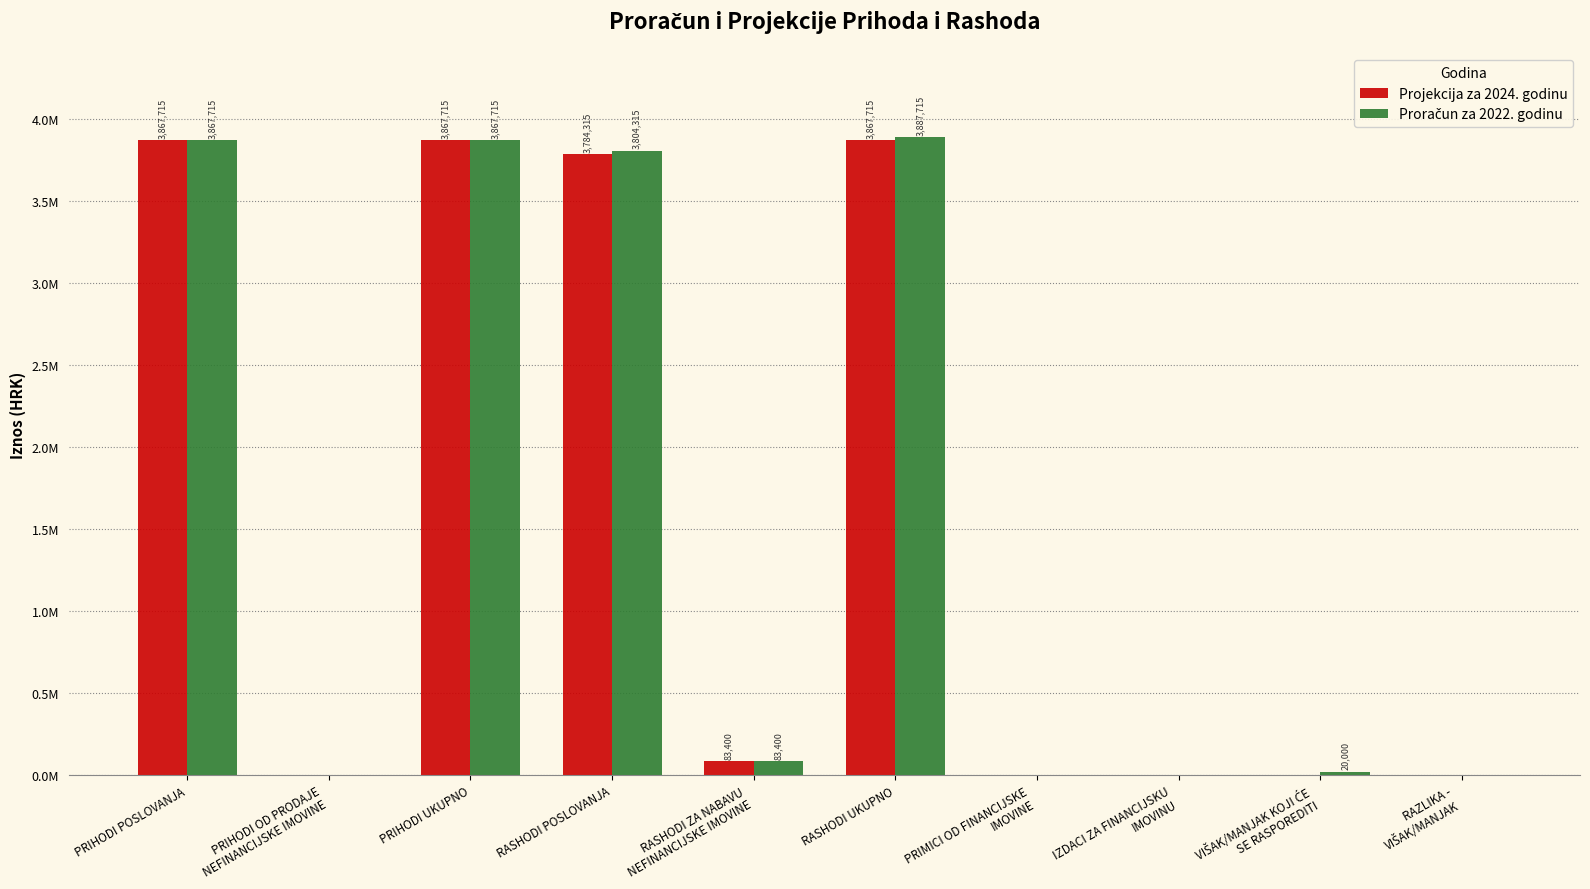

Are the bars grouped side by side (vs. stacked)?

Yes